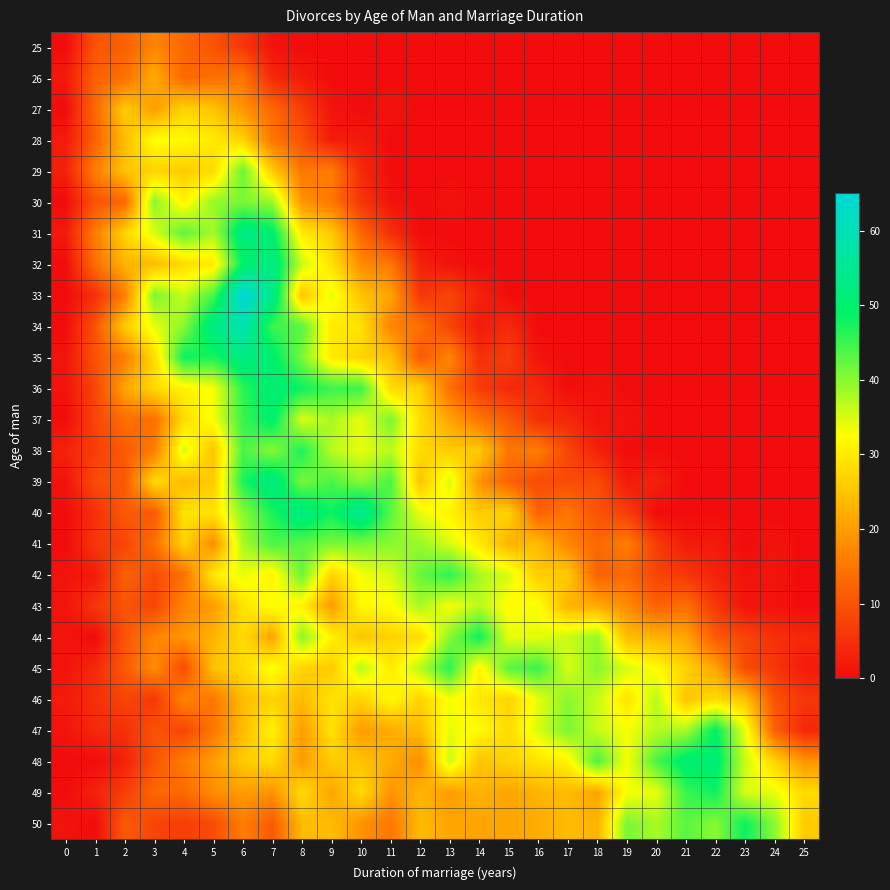

Reading right to left, extract all data points from this chart.

25: 25=0	24=0	23=0	22=0	21=0	20=0	19=0	18=0	17=0	16=0	15=0	14=0	13=0	12=0	11=0	10=0	9=0	8=0	7=1	6=6	5=10	4=13	3=17	2=12	1=10	0=0
26: 25=0	24=0	23=0	22=0	21=0	20=0	19=0	18=0	17=0	16=0	15=0	14=0	13=0	12=0	11=0	10=0	9=0	8=2	7=4	6=15	5=14	4=13	3=22	2=14	1=12	0=2
27: 25=0	24=0	23=0	22=0	21=0	20=0	19=0	18=0	17=0	16=0	15=0	14=0	13=0	12=0	11=1	10=0	9=1	8=7	7=13	6=19	5=25	4=27	3=20	2=26	1=13	0=0
28: 25=0	24=0	23=0	22=0	21=0	20=0	19=0	18=0	17=0	16=0	15=0	14=0	13=0	12=0	11=0	10=2	9=2	8=10	7=15	6=27	5=30	4=32	3=33	2=24	1=12	0=2
29: 25=0	24=0	23=0	22=0	21=0	20=0	19=0	18=0	17=0	16=0	15=0	14=0	13=0	12=0	11=0	10=4	9=16	8=15	7=26	6=42	5=28	4=26	3=27	2=25	1=16	0=3
30: 25=0	24=0	23=0	22=0	21=0	20=0	19=0	18=0	17=0	16=0	15=0	14=0	13=1	12=0	11=1	10=6	9=15	8=19	7=39	6=41	5=39	4=31	3=40	2=13	1=10	0=0
31: 25=0	24=0	23=0	22=0	21=0	20=0	19=0	18=0	17=0	16=0	15=0	14=0	13=0	12=0	11=5	10=13	9=26	8=30	7=50	6=53	5=38	4=43	3=35	2=27	1=16	0=2
32: 25=0	24=0	23=0	22=0	21=0	20=0	19=0	18=0	17=0	16=0	15=0	14=0	13=1	12=3	11=15	10=18	9=29	8=36	7=53	6=49	5=30	4=28	3=24	2=23	1=14	0=0
33: 25=0	24=0	23=0	22=0	21=0	20=0	19=0	18=0	17=0	16=0	15=0	14=3	13=8	12=6	11=21	10=25	9=34	8=25	7=54	6=65	5=44	4=36	3=41	2=16	1=5	0=0
34: 25=0	24=0	23=0	22=0	21=0	20=0	19=0	18=0	17=0	16=0	15=4	14=2	13=8	12=14	11=17	10=29	9=30	8=43	7=45	6=59	5=53	4=40	3=34	2=26	1=10	0=0
35: 25=0	24=0	23=0	22=0	21=0	20=0	19=0	18=0	17=0	16=1	15=7	14=5	13=17	12=11	11=25	10=27	9=30	8=41	7=50	6=53	5=47	4=48	3=28	2=16	1=10	0=1
36: 25=0	24=0	23=0	22=0	21=0	20=0	19=0	18=1	17=0	16=4	15=4	14=7	13=14	12=27	11=28	10=45	9=45	8=48	7=51	6=46	5=33	4=31	3=28	2=21	1=8	0=1
37: 25=0	24=0	23=0	22=0	21=0	20=0	19=1	18=1	17=4	16=5	15=11	14=15	13=21	12=28	11=41	10=34	9=38	8=35	7=50	6=45	5=33	4=28	3=14	2=14	1=8	0=0
38: 25=0	24=0	23=0	22=0	21=0	20=0	19=0	18=3	17=8	16=16	15=15	14=26	13=26	12=28	11=37	10=34	9=37	8=47	7=40	6=44	5=25	4=35	3=16	2=11	1=7	0=3
39: 25=0	24=0	23=0	22=0	21=0	20=3	19=2	18=9	17=9	16=9	15=12	14=19	13=35	12=25	11=44	10=40	9=44	8=41	7=53	6=47	5=26	4=24	3=28	2=11	1=9	0=1
40: 25=0	24=0	23=0	22=0	21=0	20=0	19=7	18=10	17=15	16=12	15=27	14=26	13=31	12=34	11=43	10=55	9=48	8=53	7=47	6=40	5=29	4=29	3=11	2=11	1=5	0=0
41: 25=0	24=1	23=0	22=2	21=2	20=7	19=16	18=13	17=17	16=24	15=23	14=30	13=35	12=39	11=40	10=41	9=41	8=43	7=44	6=38	5=18	4=27	3=14	2=8	1=6	0=0
42: 25=0	24=1	23=1	22=3	21=6	20=8	19=13	18=12	17=26	16=26	15=35	14=38	13=46	12=42	11=35	10=33	9=27	8=42	7=31	6=34	5=30	4=14	3=9	2=12	1=2	0=1
43: 25=0	24=1	23=1	22=6	21=14	20=12	19=18	18=22	17=23	16=33	15=32	14=37	13=33	12=38	11=32	10=32	9=20	8=31	7=33	6=29	5=20	4=17	3=8	2=10	1=6	0=1
44: 25=4	24=5	23=8	22=11	21=21	20=23	19=24	18=39	17=36	16=34	15=34	14=48	13=40	12=28	11=27	10=25	9=31	8=40	7=21	6=28	5=23	4=19	3=17	2=10	1=0	0=1
45: 25=2	24=6	23=9	22=21	21=27	20=32	19=35	18=40	17=35	16=45	15=43	14=31	13=46	12=37	11=30	10=37	9=26	8=27	7=33	6=28	5=25	4=9	3=18	2=11	1=4	0=1
46: 25=6	24=10	23=25	22=28	21=25	20=37	19=29	18=36	17=40	16=34	15=27	14=30	13=33	12=27	11=32	10=27	9=29	8=24	7=27	6=24	5=15	4=17	3=6	2=8	1=5	0=2
47: 25=4	24=12	23=34	22=49	21=38	20=37	19=33	18=36	17=41	16=35	15=28	14=32	13=34	12=24	11=22	10=20	9=29	8=20	7=31	6=24	5=15	4=8	3=10	2=5	1=4	0=1
48: 25=19	24=27	23=36	22=51	21=51	20=44	19=33	18=44	17=31	16=29	15=27	14=25	13=36	12=18	11=22	10=25	9=26	8=20	7=28	6=26	5=20	4=16	3=10	2=3	1=0	0=0
49: 25=28	24=34	23=35	22=48	21=45	20=34	19=33	18=21	17=24	16=23	15=21	14=23	13=20	12=23	11=19	10=28	9=21	8=28	7=19	6=20	5=18	4=13	3=13	2=7	1=3	0=0
50: 25=26	24=40	23=48	22=40	21=43	20=38	19=41	18=23	17=24	16=22	15=21	14=21	13=21	12=24	11=15	10=19	9=24	8=24	7=11	6=16	5=9	4=7	3=8	2=11	1=0	0=1